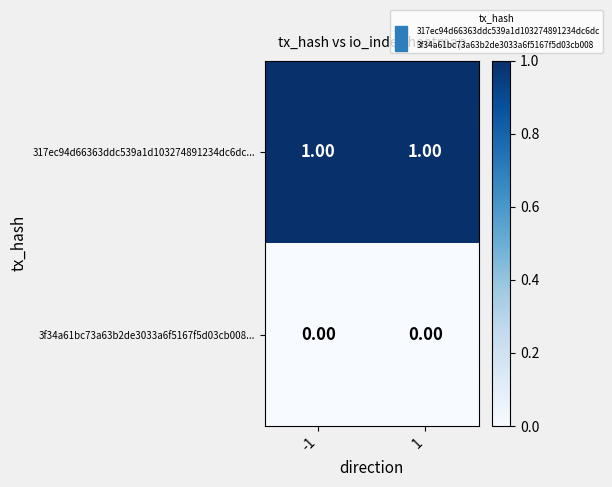

Rank the series at -1 from highest to lowest value.

317ec94d66363ddc539a1d103274891234dc6dc..., 3f34a61bc73a63b2de3033a6f5167f5d03cb008...